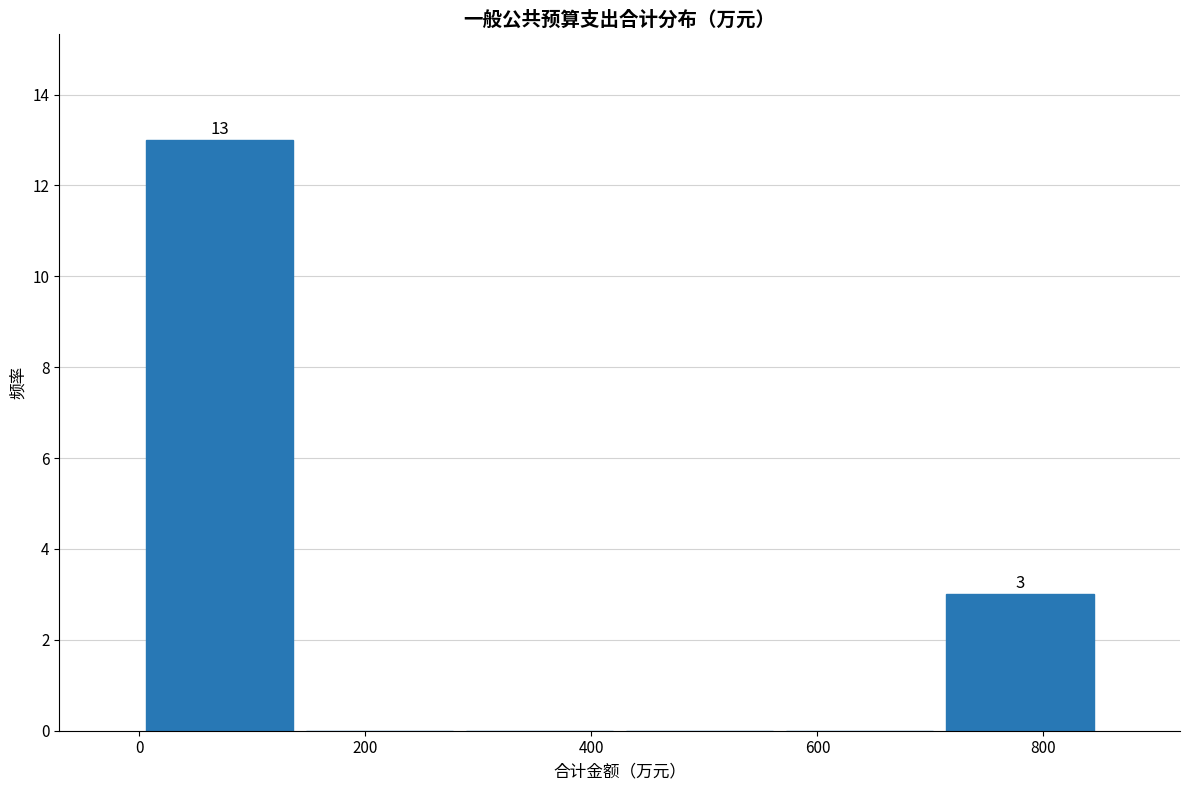

Over which range of the x-axis is the bar tallest?

0 to 140